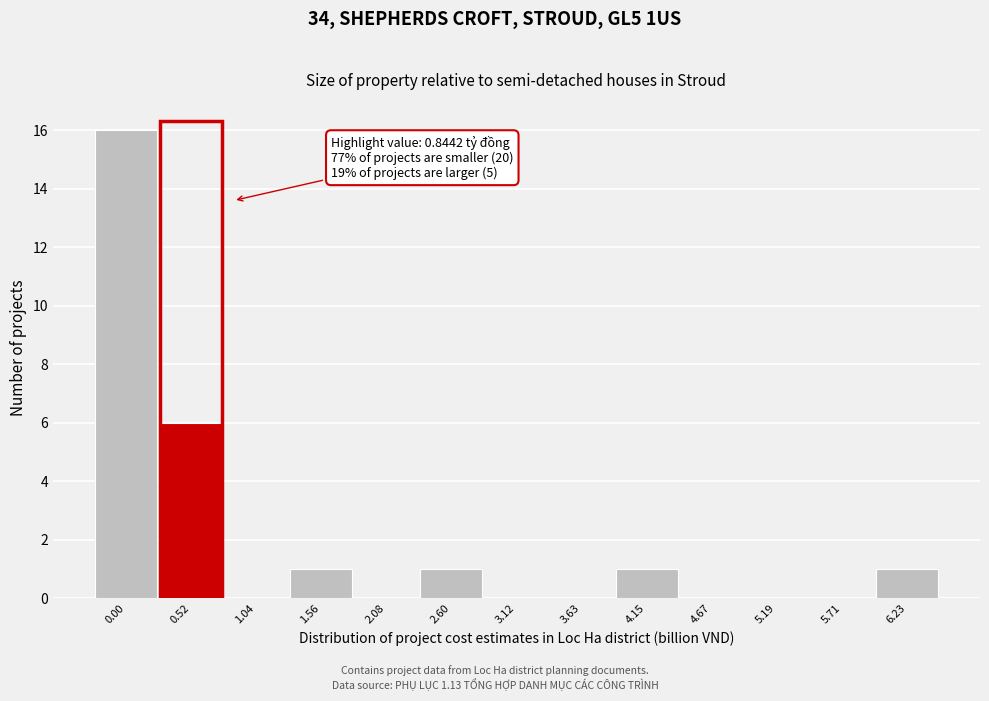

Reading right to left, what are all the values shown in this chart?

6.23=1	5.71=0	5.19=0	4.67=0	4.15=1	3.63=0	3.12=0	2.60=1	2.08=0	1.56=1	1.04=0	0.52=6	0.00=16